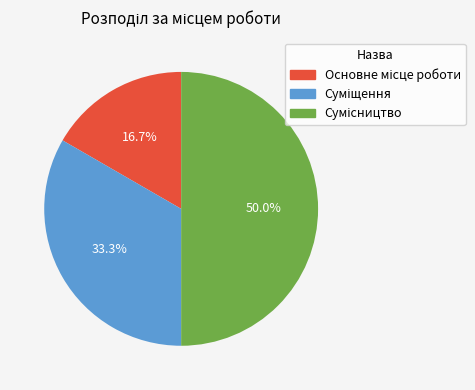

Count the number of slices in the pie.

3